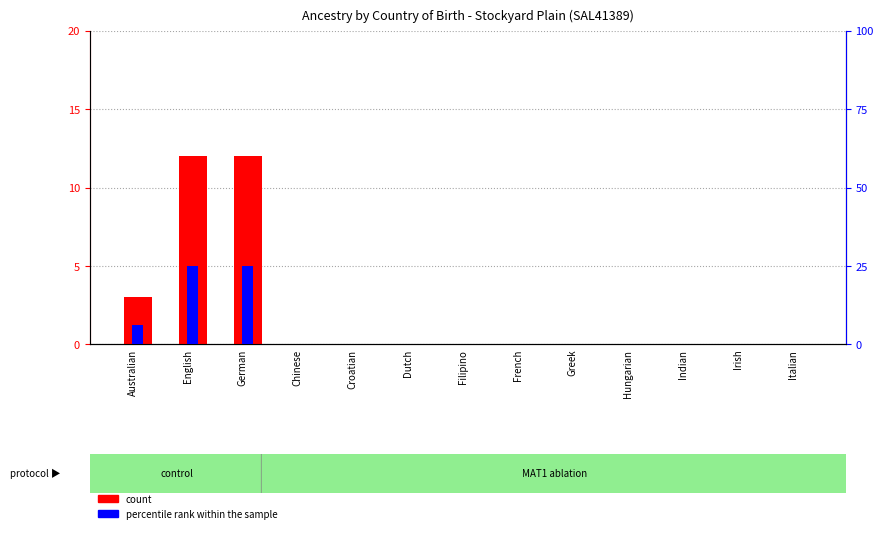

Between English and Filipino, which is larger?

English